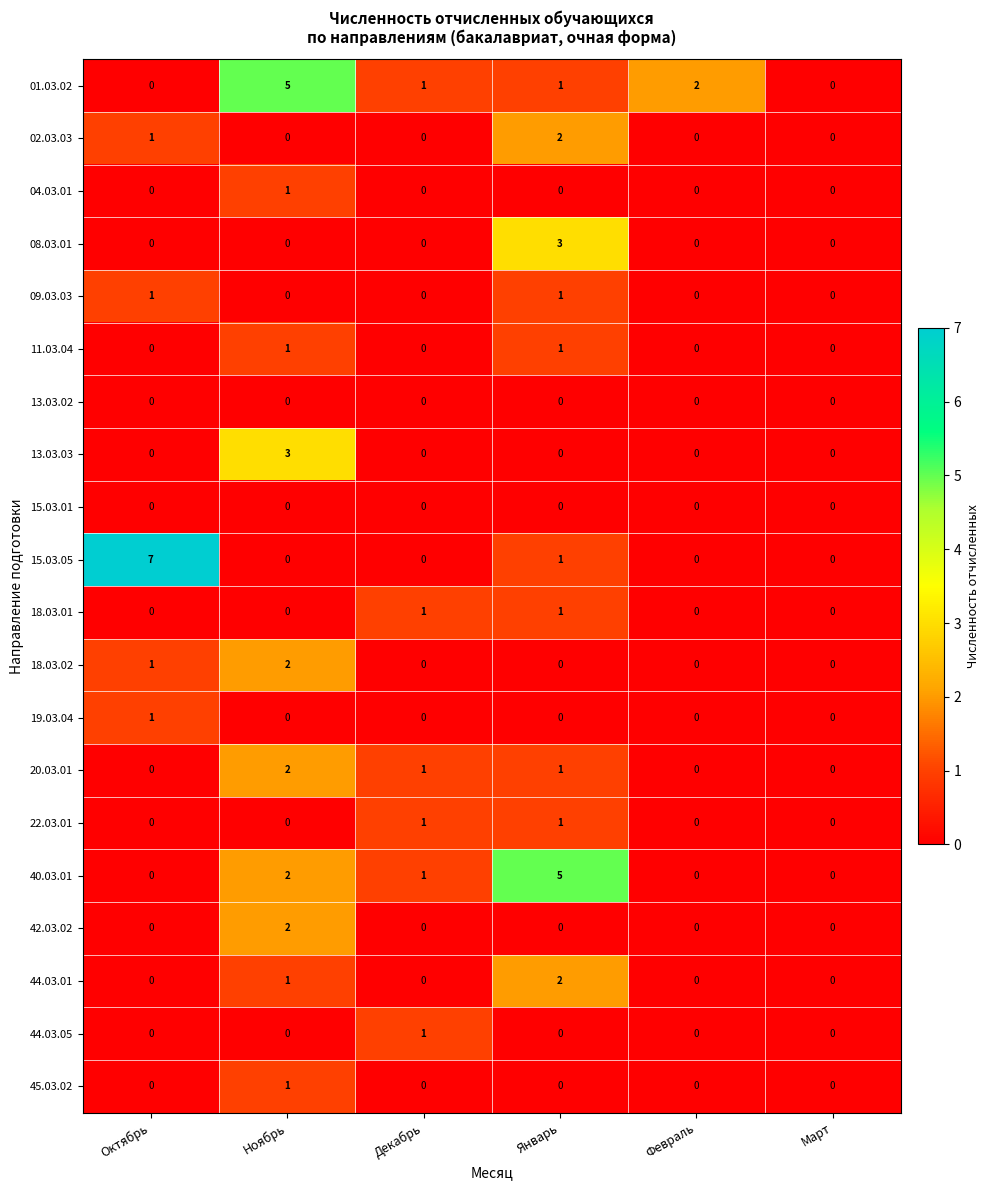

At how many categories does at least one series exceed 3?

3